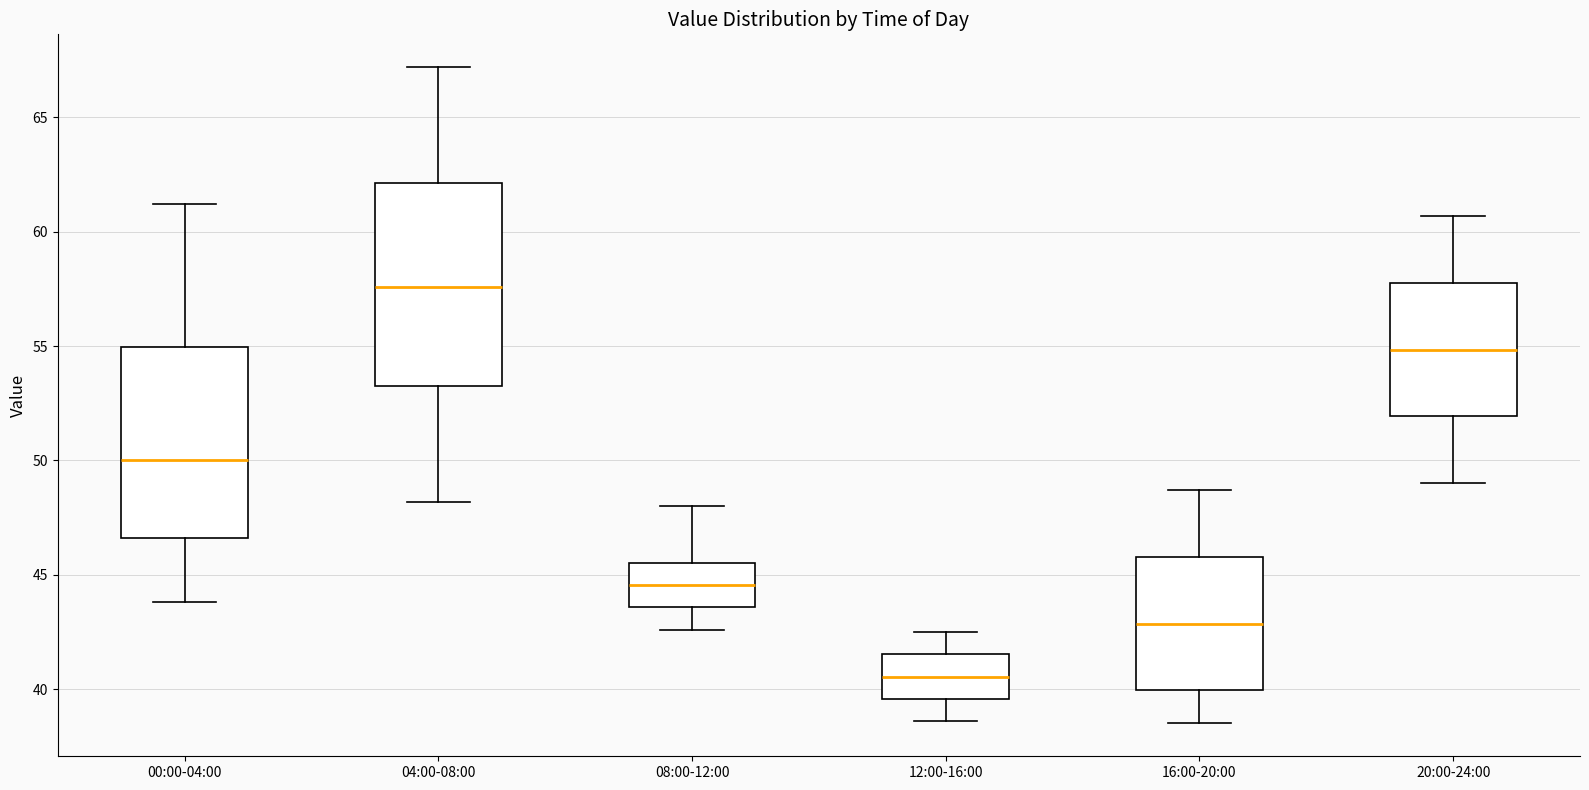

Reading left to right, read every box against the y-axis: the position of its median line, the range the box covers, and the ends of its whiskers. The values are not printed on the chart, so give them approximately, as read against the axis.

00:00-04:00: median 50.0, box 46.5 to 55.0, whiskers 44.0 to 61.0
04:00-08:00: median 57.5, box 53.5 to 62.0, whiskers 48.0 to 67.0
08:00-12:00: median 44.5, box 43.5 to 45.5, whiskers 42.5 to 48.0
12:00-16:00: median 40.5, box 39.5 to 41.5, whiskers 38.5 to 42.5
16:00-20:00: median 43.0, box 40.0 to 46.0, whiskers 38.5 to 48.5
20:00-24:00: median 55.0, box 52.0 to 58.0, whiskers 49.0 to 60.5